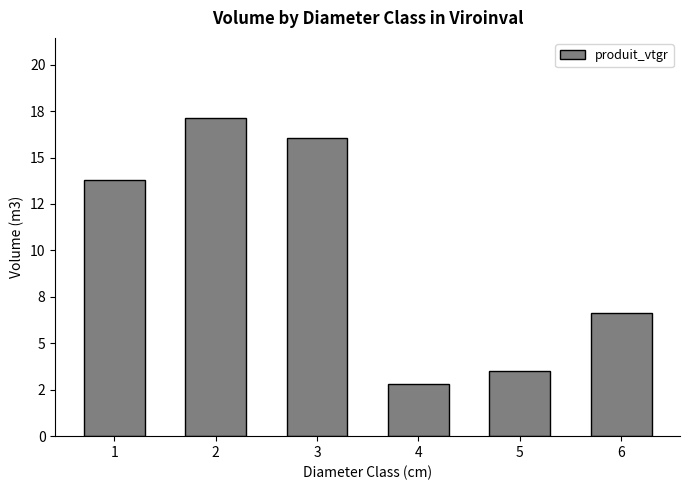

What is the difference between the values at 4 and 3?

13.2